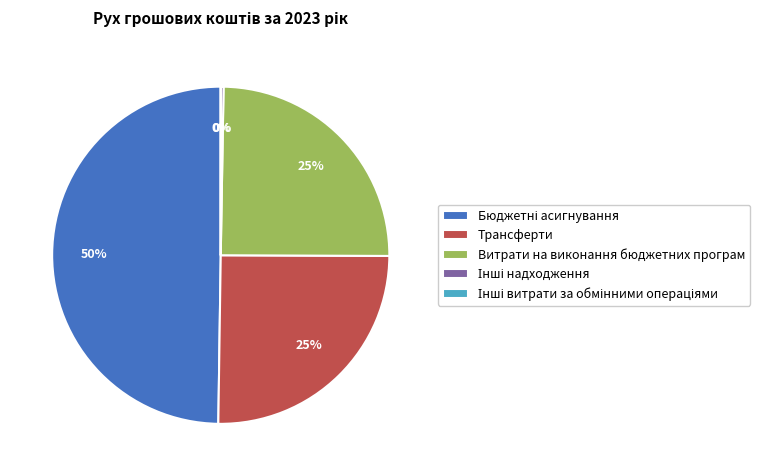

To the nearest percent, what is the difference between the largest and smallest slice percentages?

50%